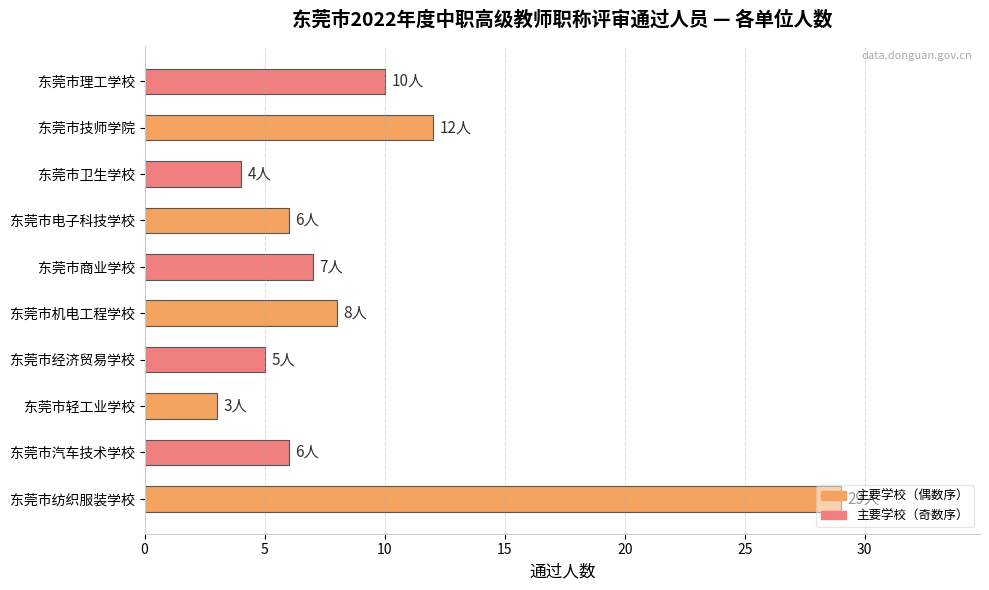

How many data points are less than 7?

5